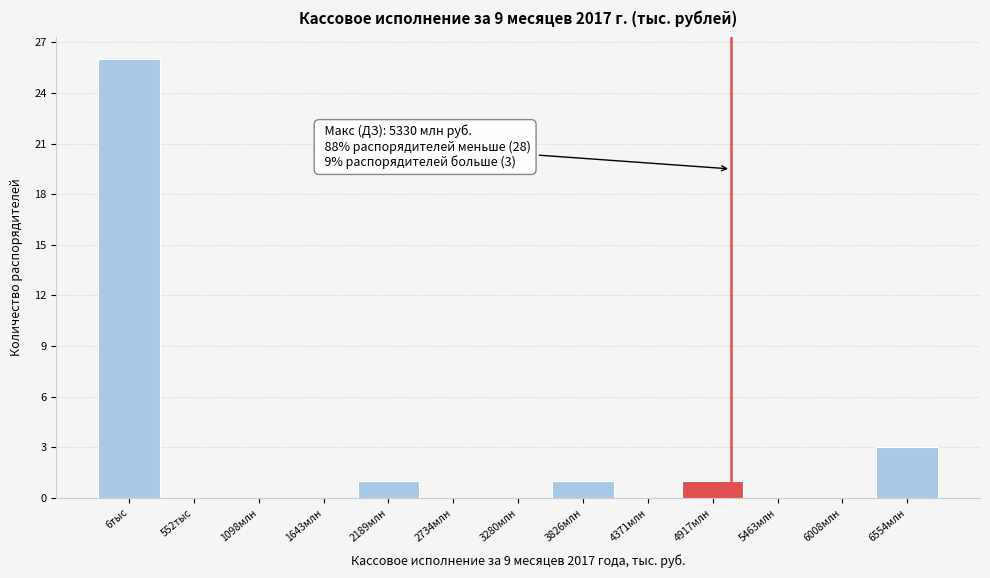

Reading left to right, extract all data points from this chart.

6тыс=26	552тыс=0	1098млн=0	1643млн=0	2189млн=1	2734млн=0	3280млн=0	3826млн=1	4371млн=0	4917млн=1	5463млн=0	6008млн=0	6554млн=3